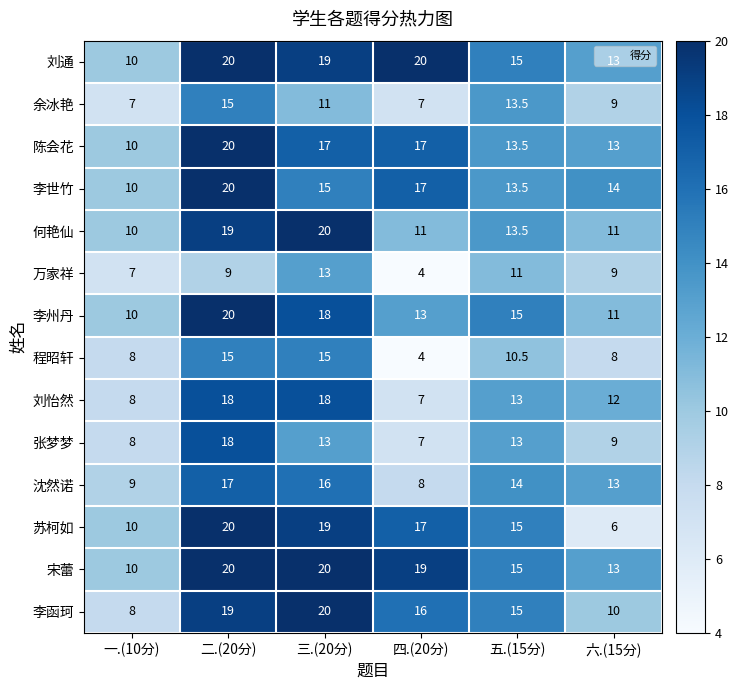

Which series has the largest range (max minus min)?

苏柯如